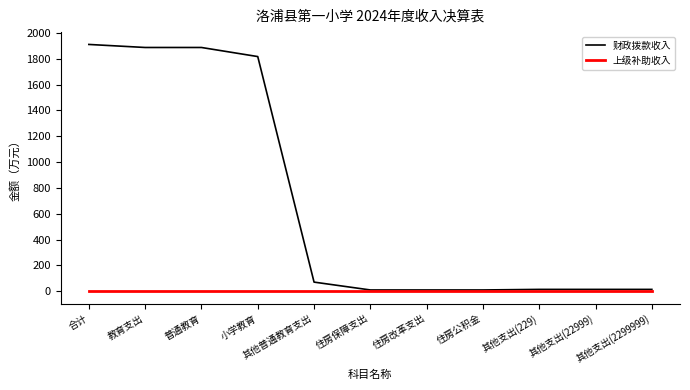

At how many categories does at least one series exceed 1379?

4